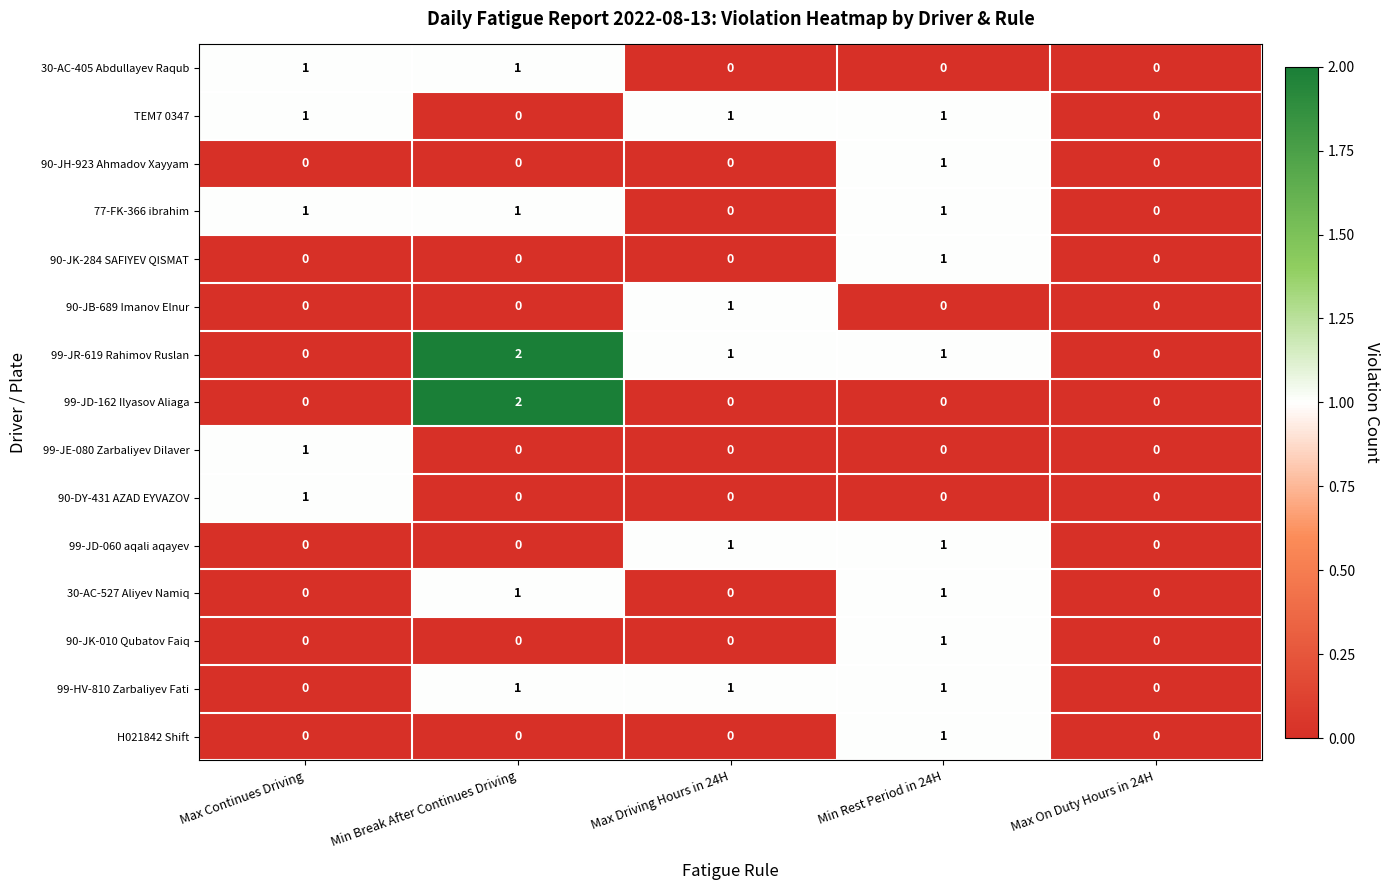

Is it true that TEM7 0347 equals 0 at Min Break After Continues Driving?

True